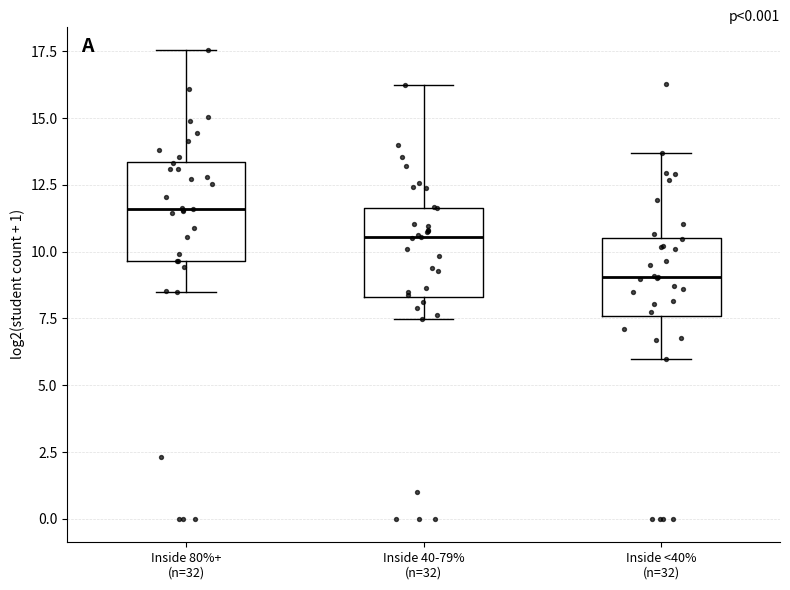

Which box has the highest median line?

Inside 80%+ (n=32)